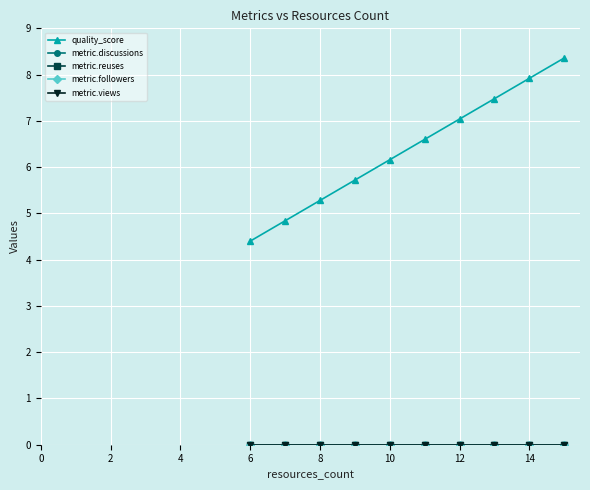

Which series has the largest range (max minus min)?

quality_score